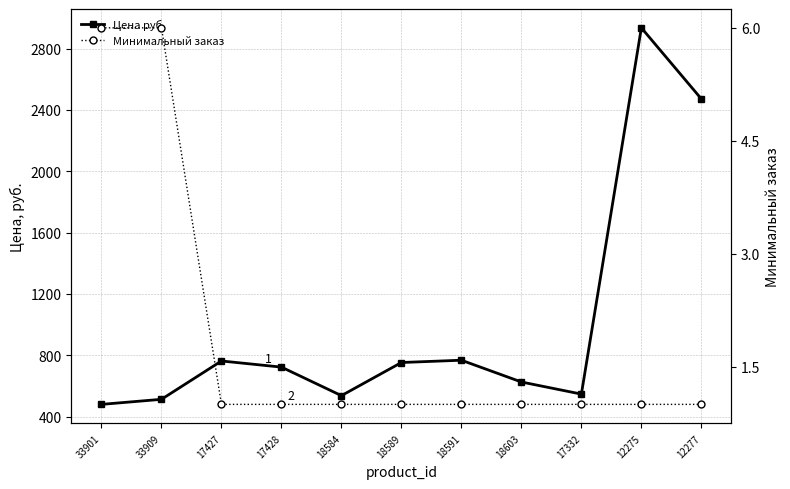

Reading right to left, transcribe all the data shown in this chart.

Цена руб.: 2472.0	2935.5	547.0	626.0	768.0	753.0	537.0	723.0	763.0	513.0	480.0
Минимальный заказ: 1.0	1.0	1.0	1.0	1.0	1.0	1.0	1.0	1.0	6.0	6.0